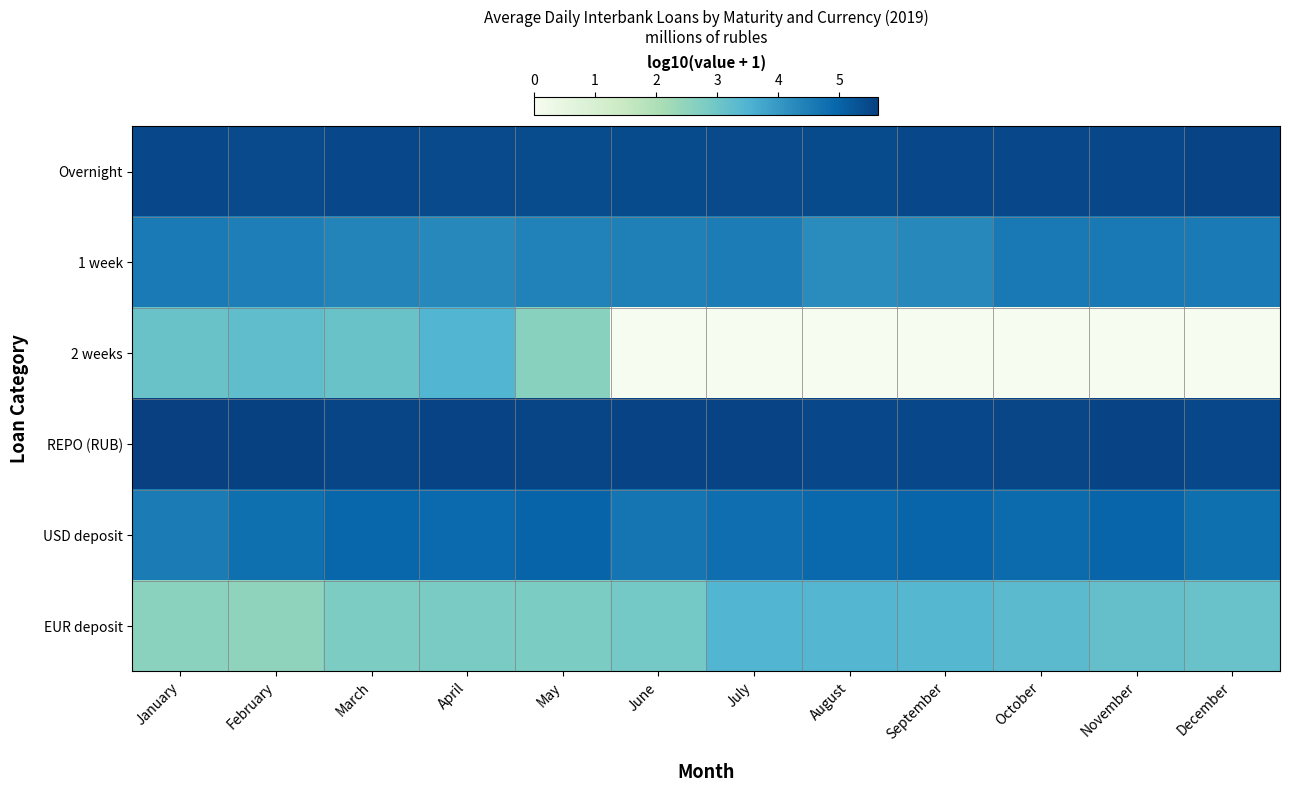

Reading left to right, what are all the values shown in this chart?

Overnight: January=5.5	February=5.4	March=5.5	April=5.5	May=5.4	June=5.4	July=5.5	August=5.4	September=5.5	October=5.5	November=5.5	December=5.6
1 week: January=4.6	February=4.5	March=4.4	April=4.3	May=4.4	June=4.5	July=4.5	August=4.2	September=4.3	October=4.6	November=4.6	December=4.6
2 weeks: January=3.1	February=3.2	March=3.1	April=3.4	May=2.6	June=0.0	July=0.0	August=0.0	September=0.0	October=0.0	November=0.0	December=0.0
REPO (RUB): January=5.6	February=5.6	March=5.6	April=5.6	May=5.5	June=5.6	July=5.6	August=5.5	September=5.5	October=5.5	November=5.6	December=5.5
USD deposit: January=4.6	February=4.8	March=4.9	April=4.9	May=5.0	June=4.7	July=4.8	August=4.9	September=5.0	October=4.9	November=5.0	December=4.8
EUR deposit: January=2.6	February=2.5	March=2.8	April=2.8	May=2.8	June=2.9	July=3.5	August=3.4	September=3.4	October=3.3	November=3.2	December=3.1